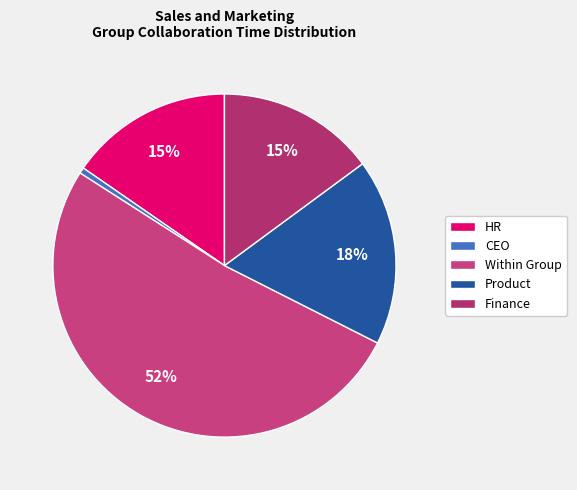

Is there any slice that represents more than half of the pie?

Yes